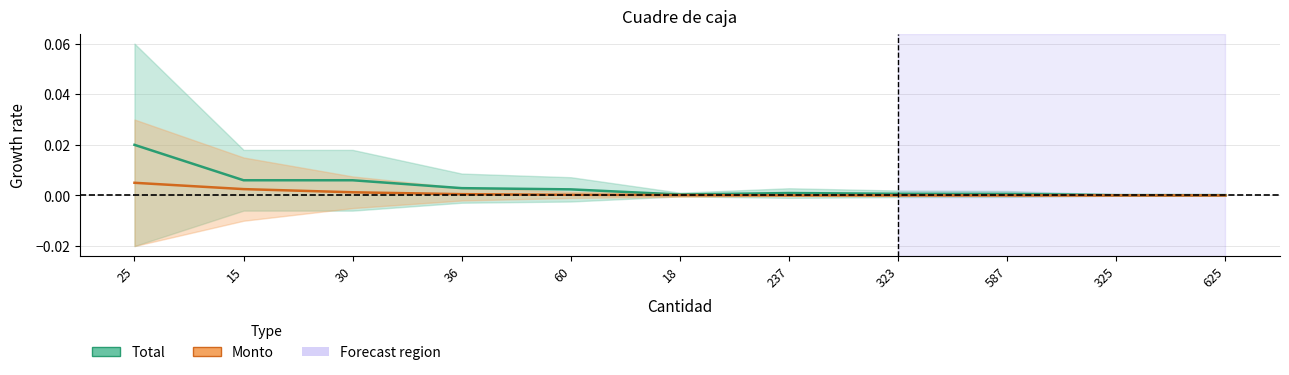

Between 25 and 60, which series saw the biggest shift?

Total